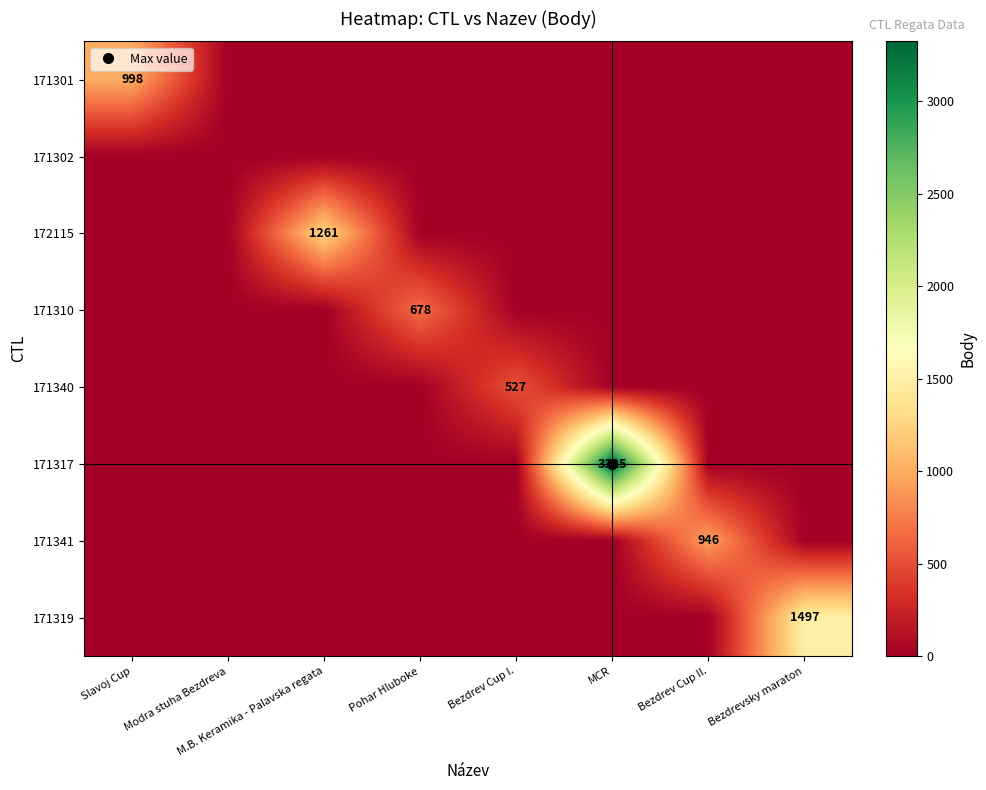

Which series has the largest total across all categories?

171317